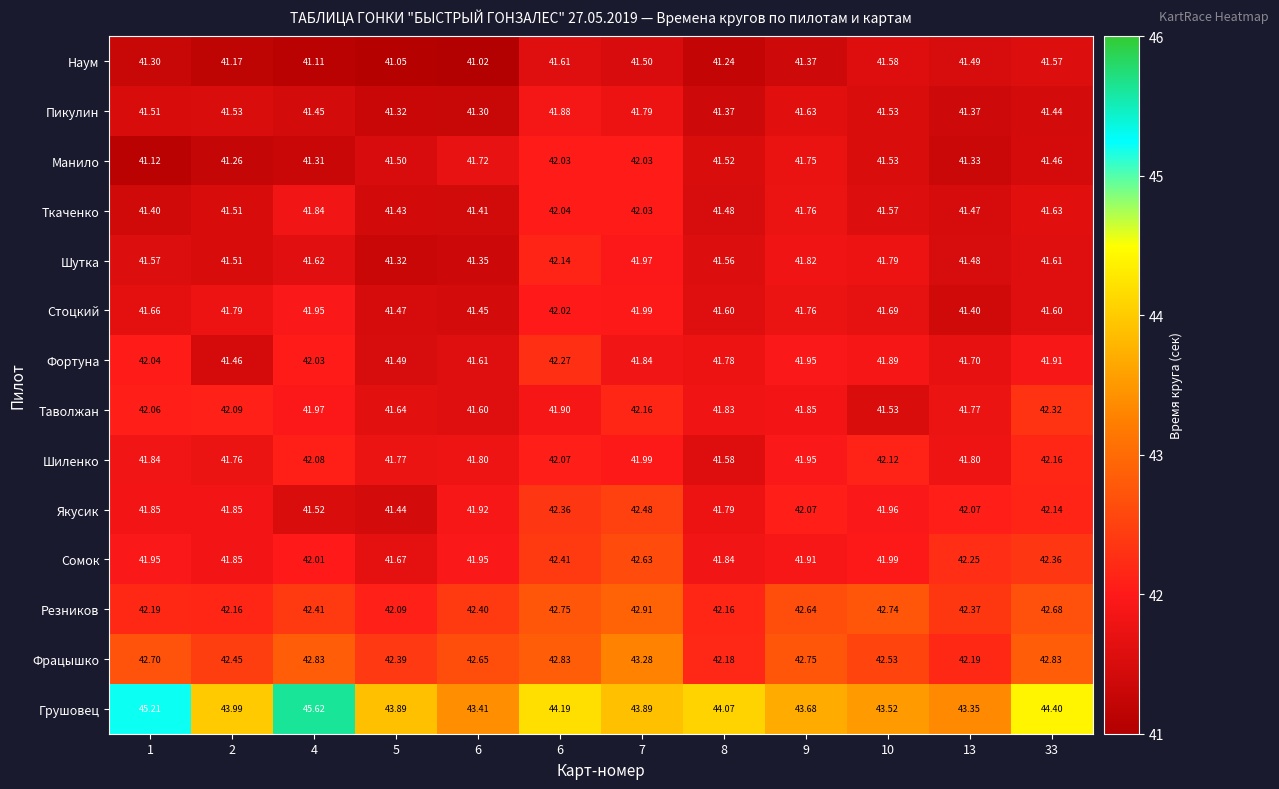

Between 1 and 8, which series saw the biggest shift?

Грушовец